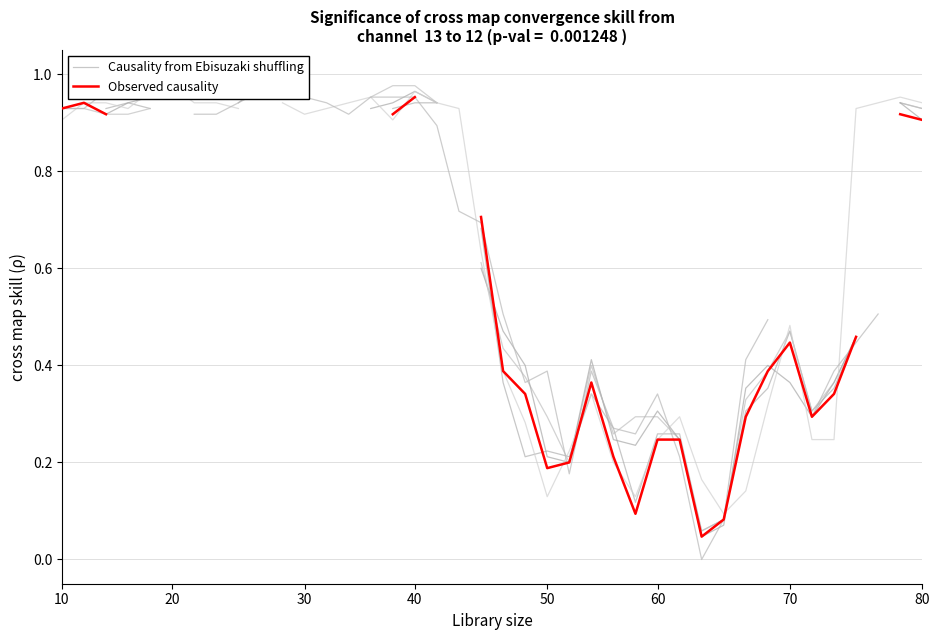

How many times do Observed causality and Causality from Ebisuzaki shuffling cross each other?

6